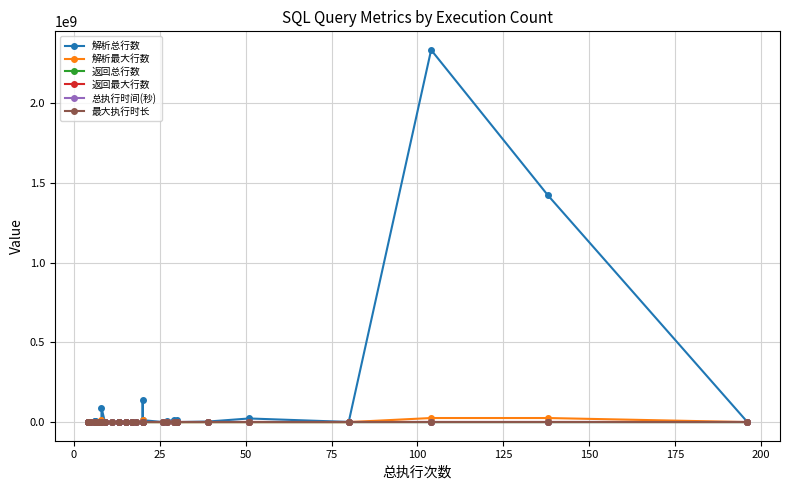

List the series in order of their peak value, lowest first.

最大执行时长, 总执行时间(秒), 返回最大行数, 返回总行数, 解析最大行数, 解析总行数